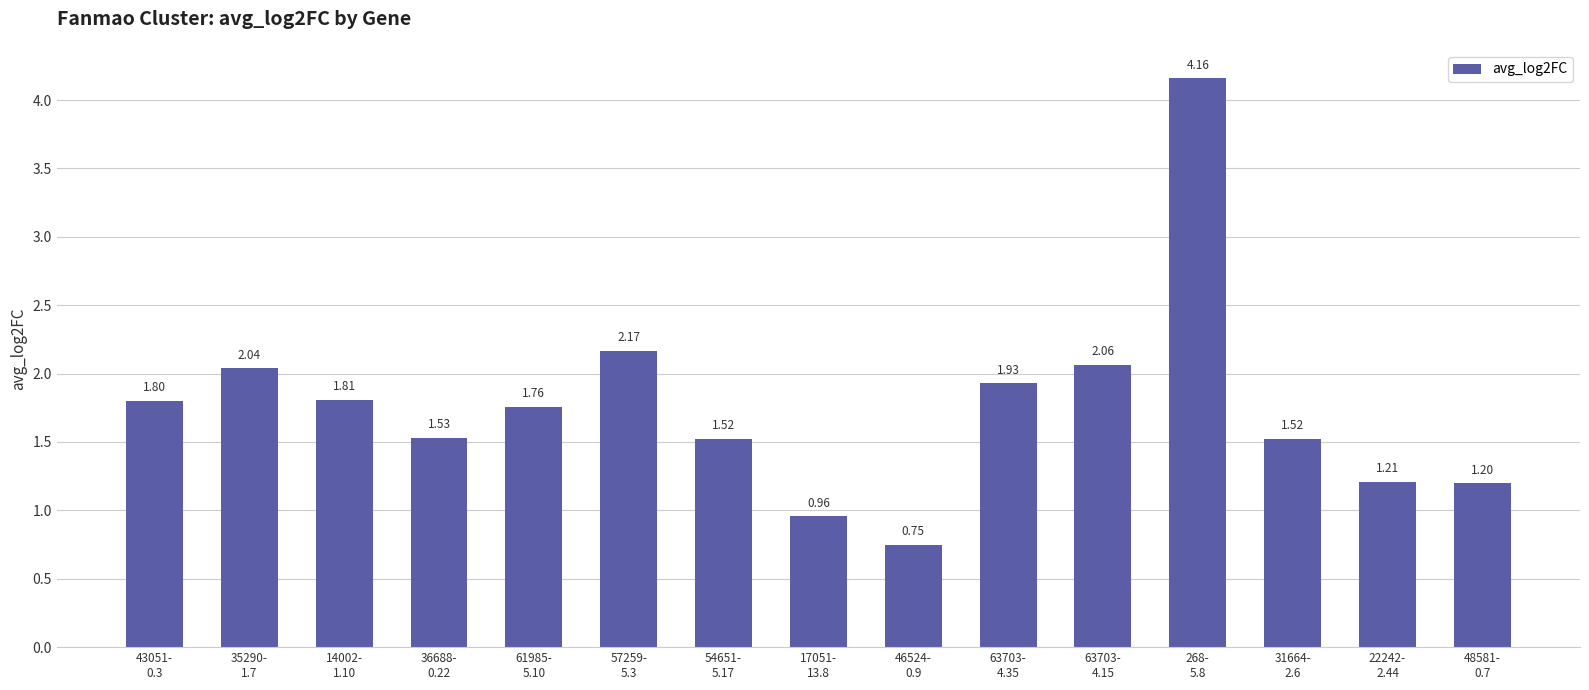

What is the label of the 12th bar from the right?

36688-
0.22